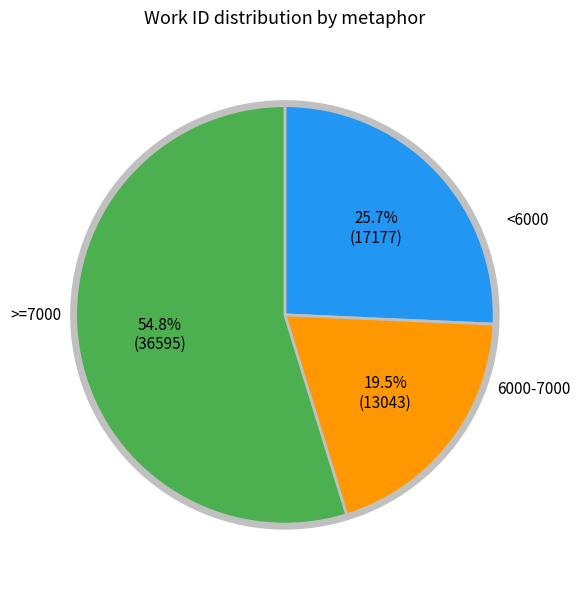

Is there a majority slice in this chart?

Yes